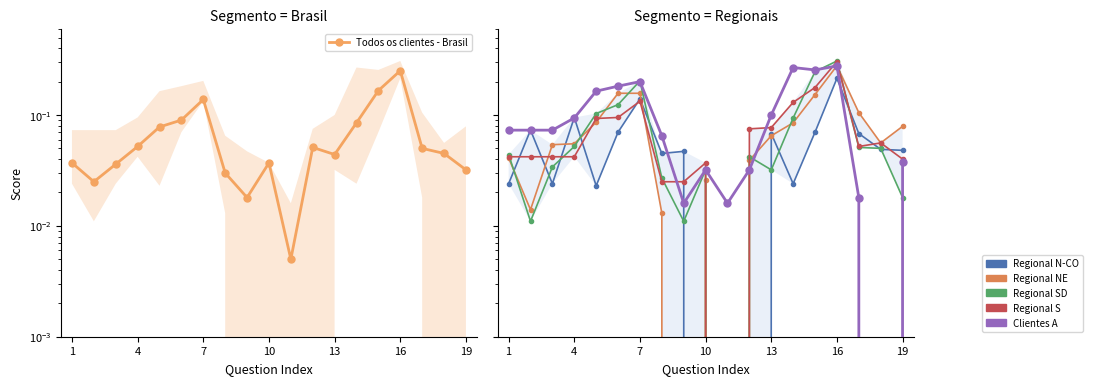

Does the chart have visible grid lines?

No